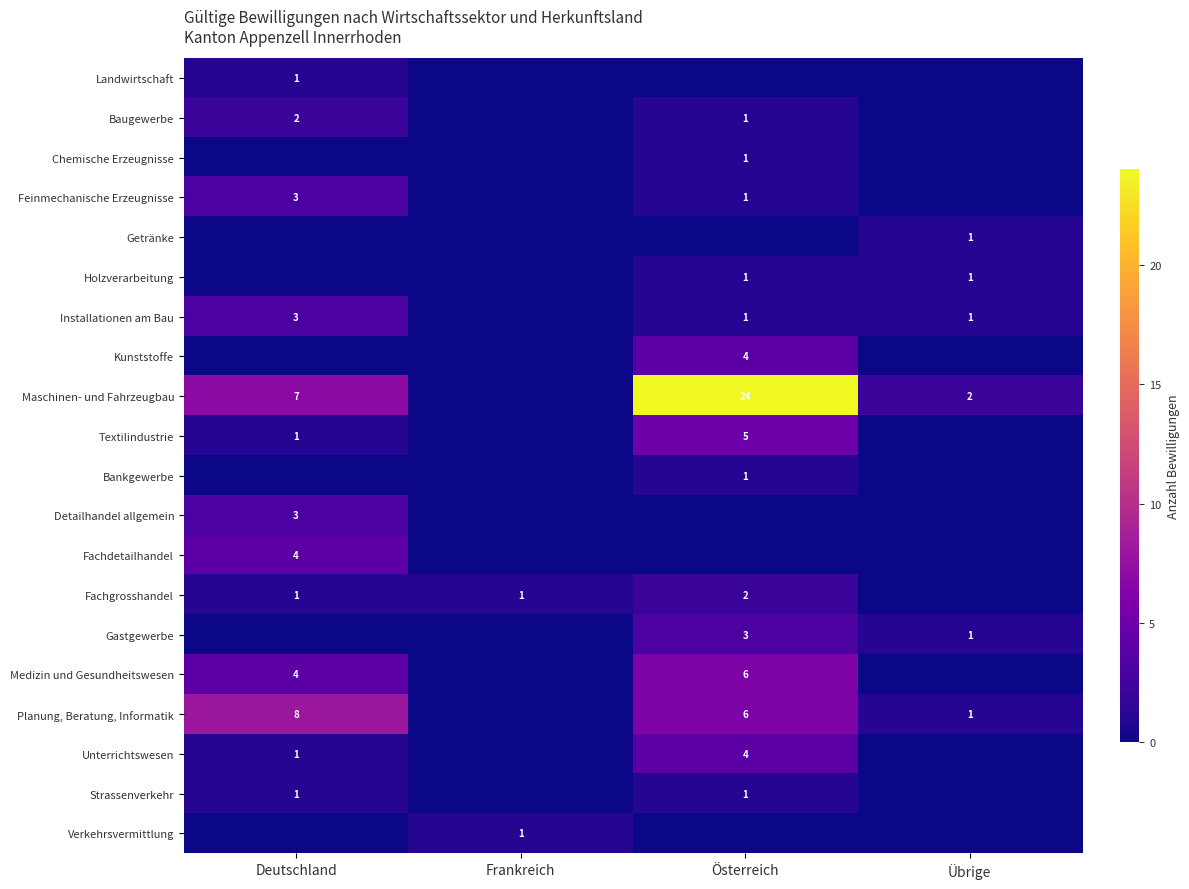

Between Österreich and Übrige, which series saw the biggest shift?

Maschinen- und Fahrzeugbau